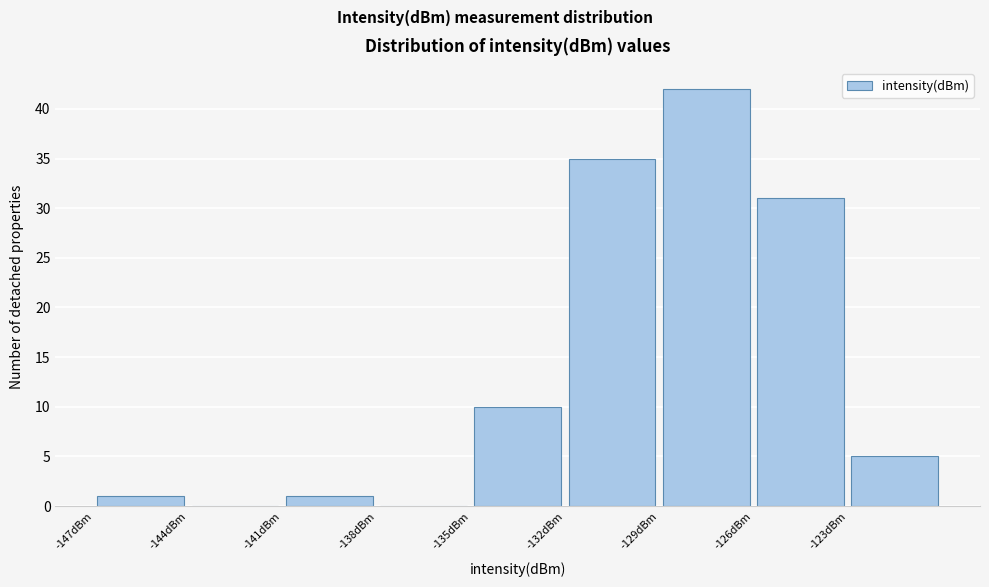

Reading left to right, list every bar in this chart as the range it spans on the x-axis followed by its height. The values are not printed on the chart, so give them approximately, as read against the axis.

-147 to -144: 1
-144 to -141: 0
-141 to -138: 1
-138 to -135: 0
-135 to -132: 10
-132 to -129: 35
-129 to -126: 42
-126 to -123: 31
-123 to -120: 5